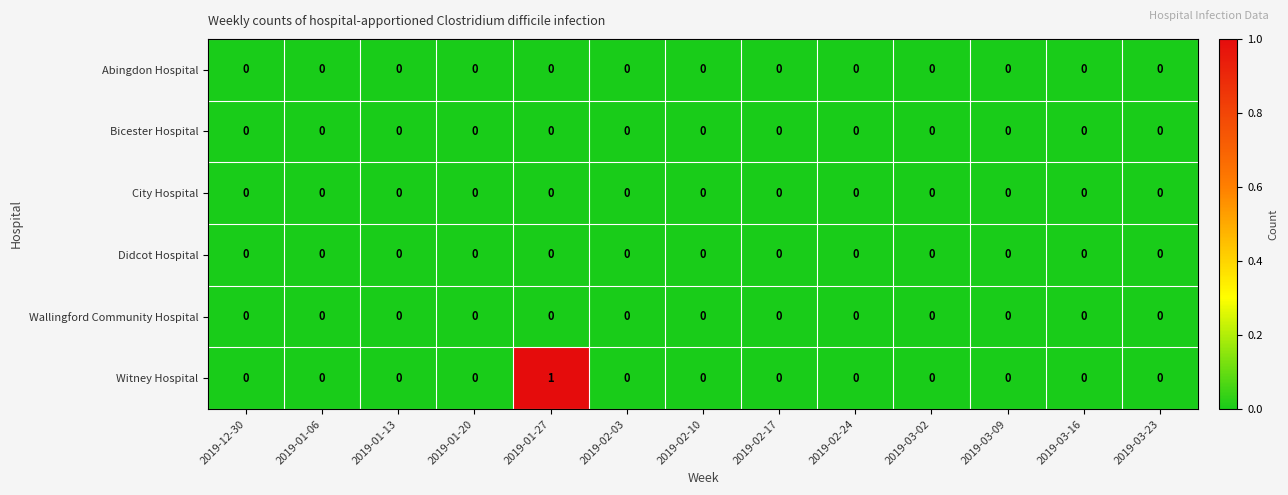

Count the Witney Hospital values in the range 0 to 1.

13